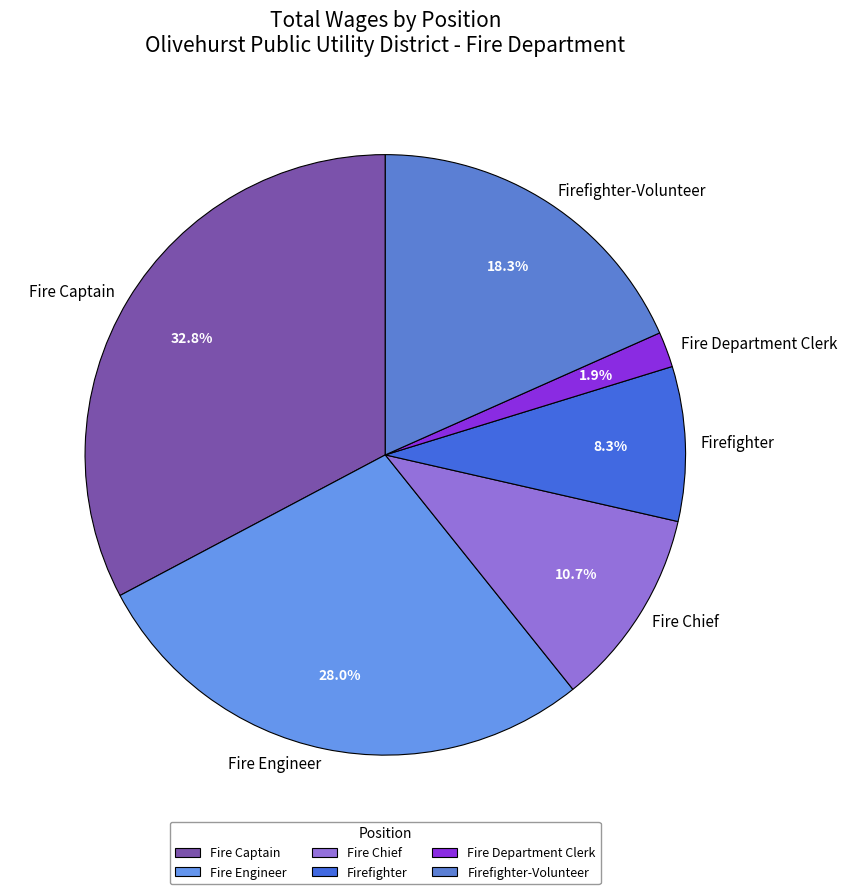

Which slice is the largest?

Fire Captain